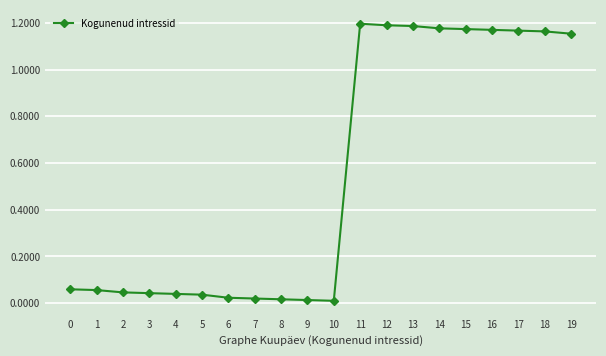

How many distinct data groups are displayed?

1